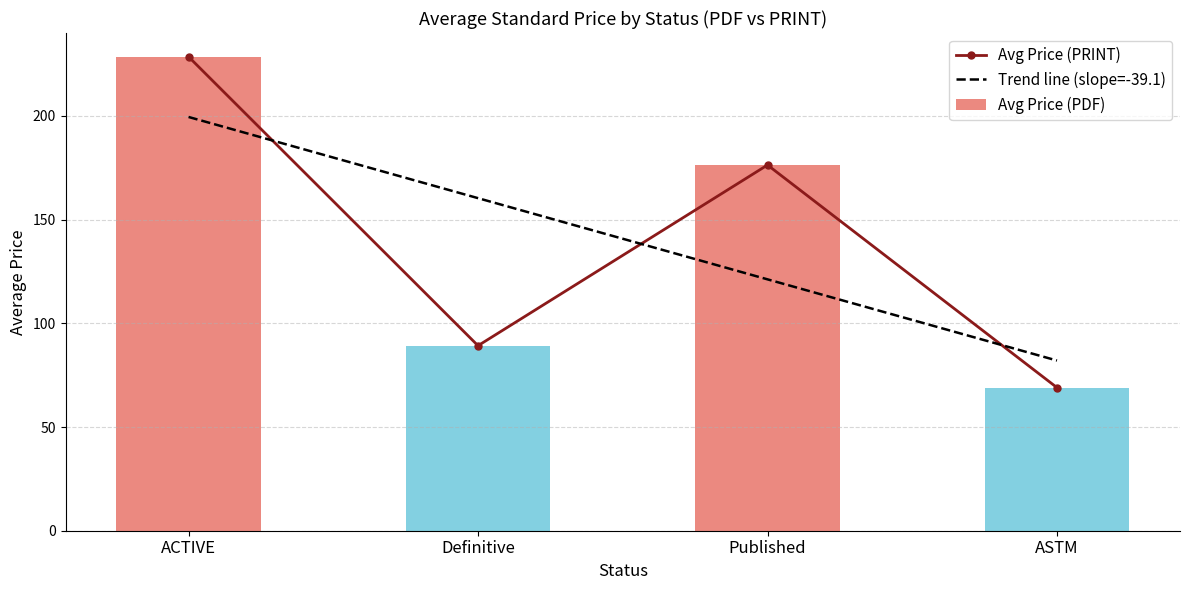

What is the sum of the Trend line (slope=-39.1) values at Published and ASTM?

203.2